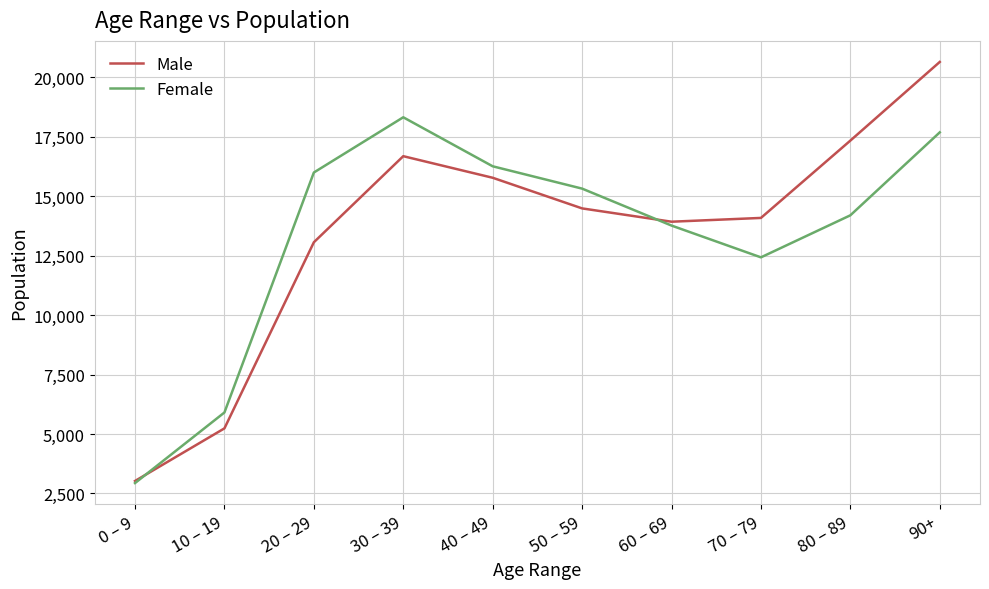

What is the difference between the maximum and second lowest values in the Female series?

12407.4